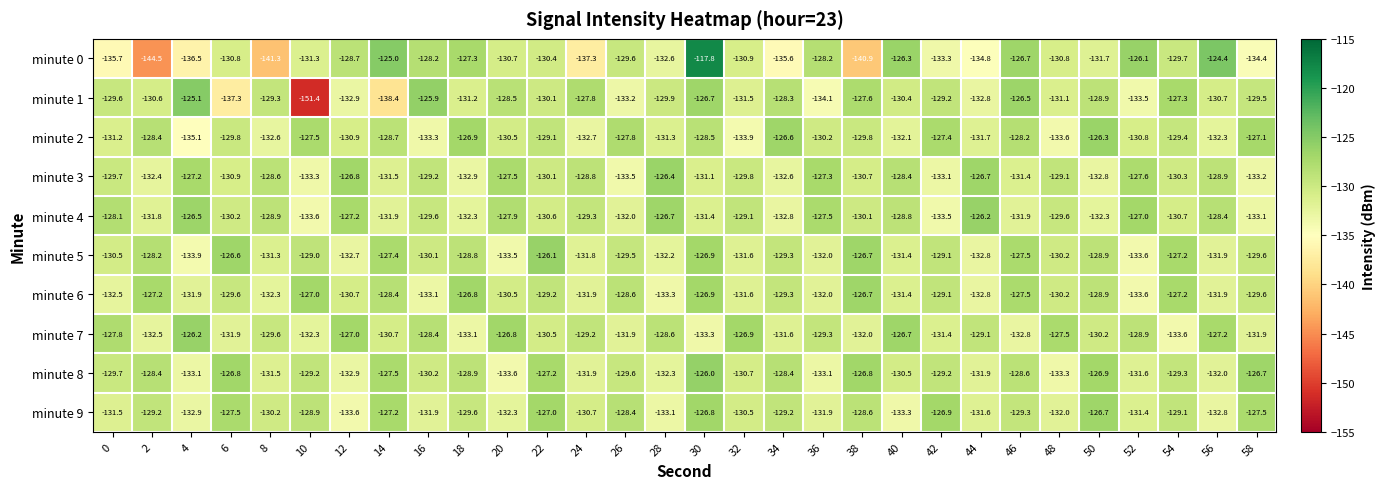

Which series changed the most between 8 and 14?

minute 0